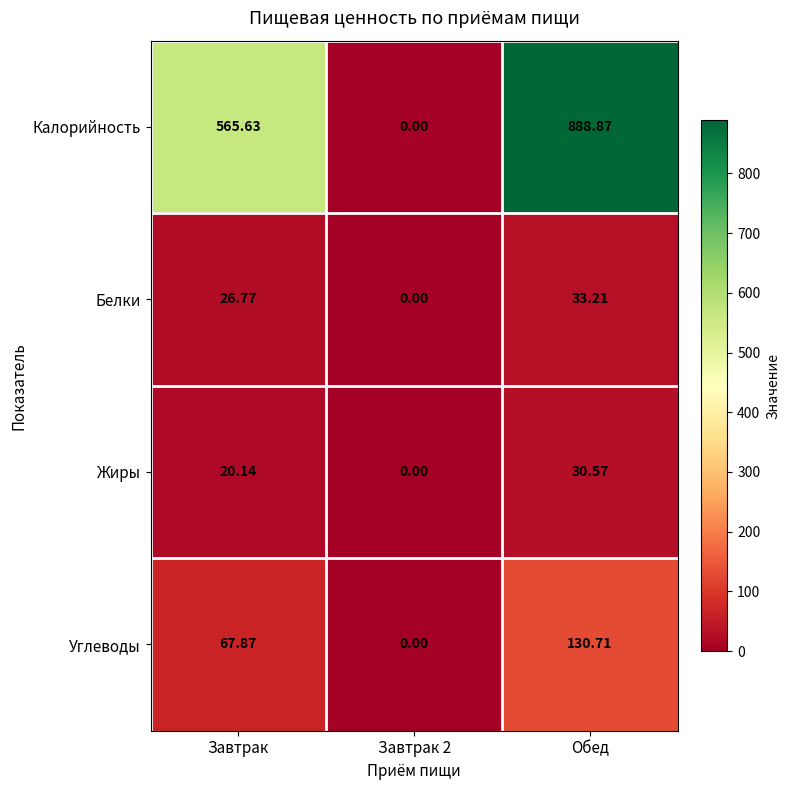

Which series changed the most between Завтрак and Обед?

Калорийность